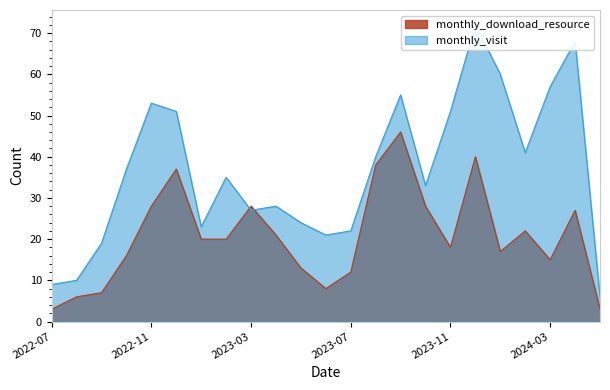

What is the difference between the highest and lowest values at 2022-08?

4